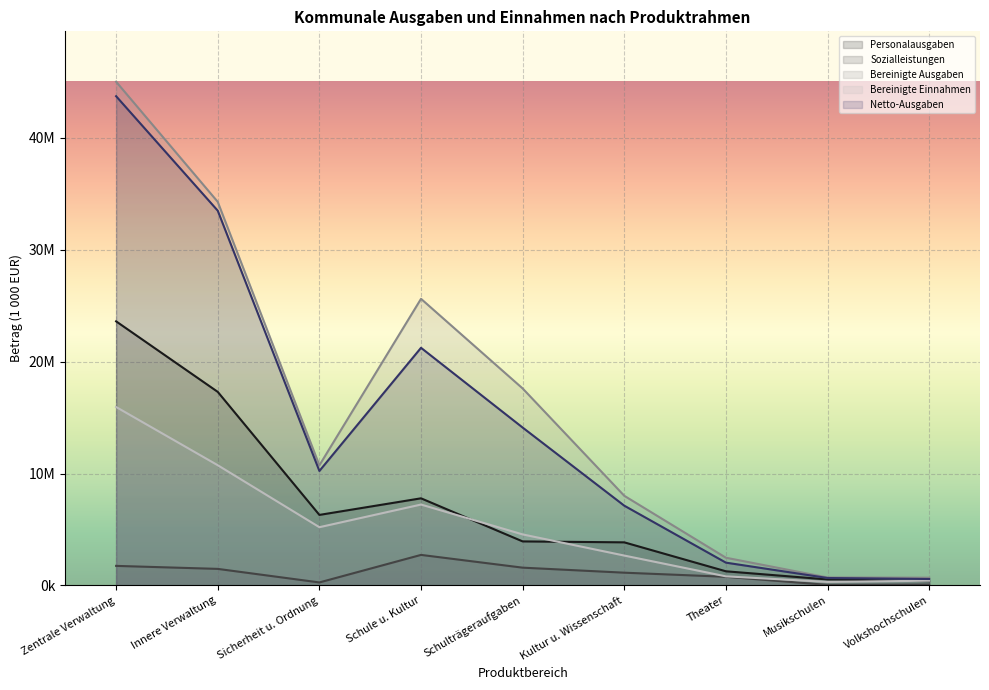

Where is Netto-Ausgaben nearest to the value 22153941?

Schule u. Kultur